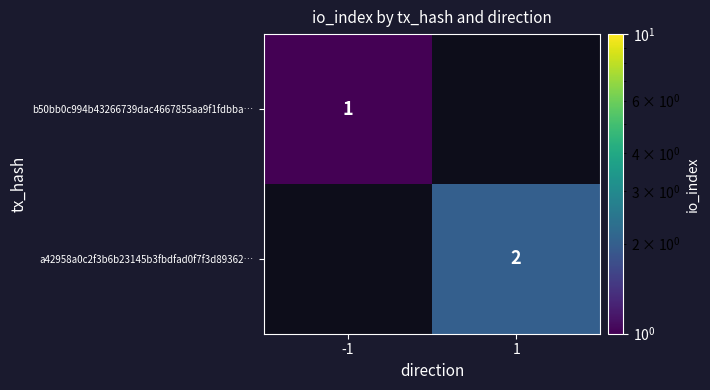

How many data points does each series have?

2